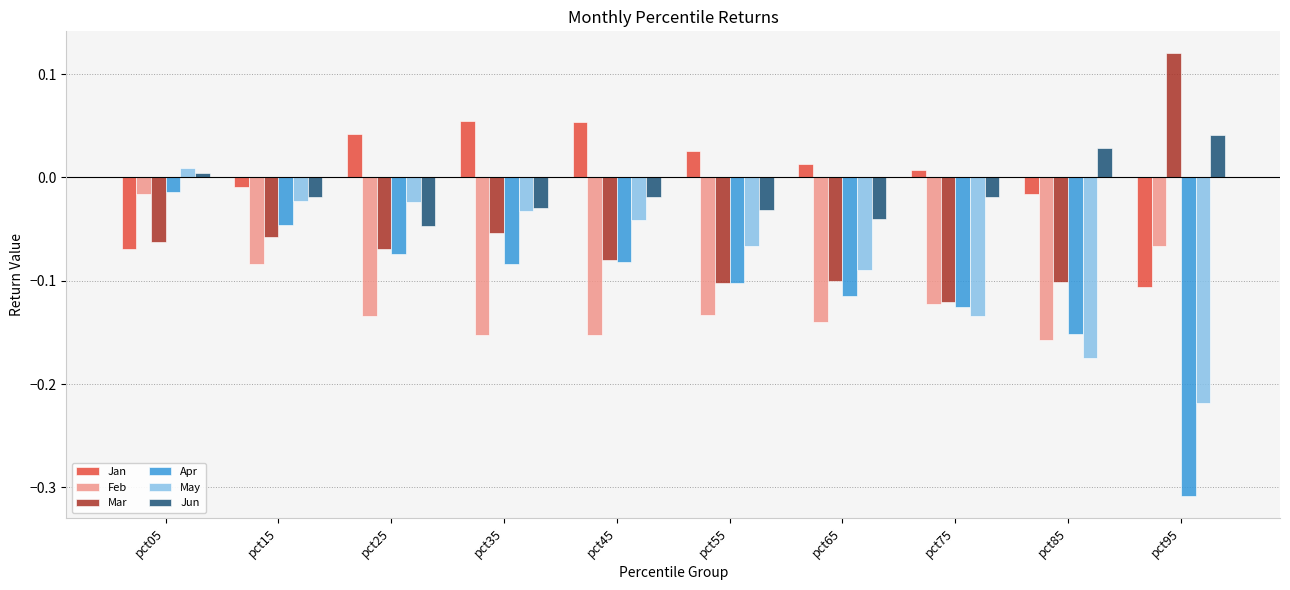

Which series has the largest range (max minus min)?

Apr